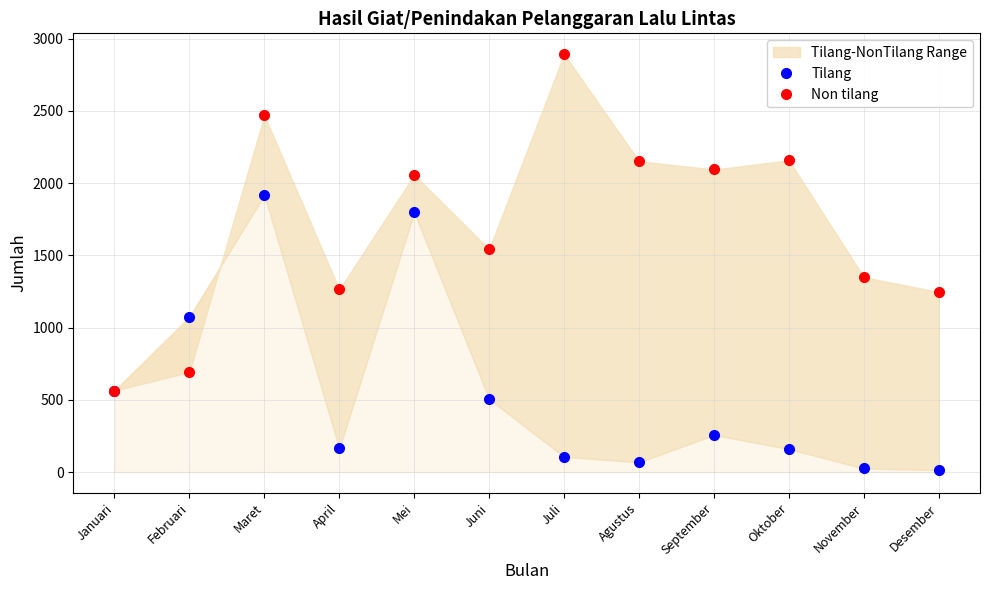

Where does the Non tilang series first go above 2057?

Maret